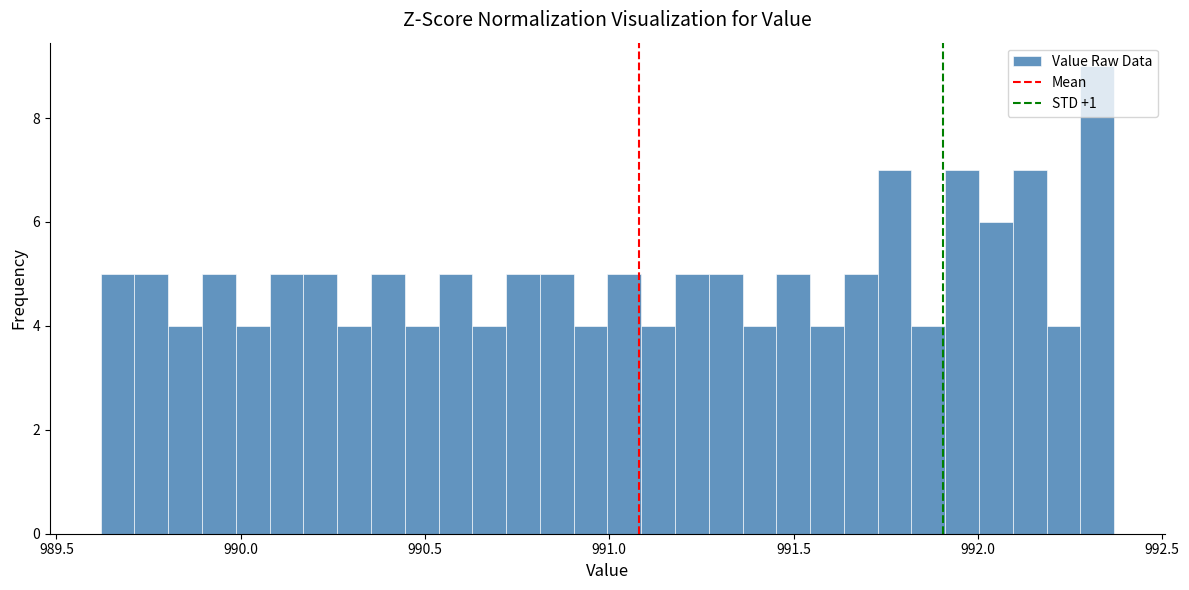

Around what value on the x-axis is the tallest bar? Give the approximate position of its centre, as read against the axis.

992.30